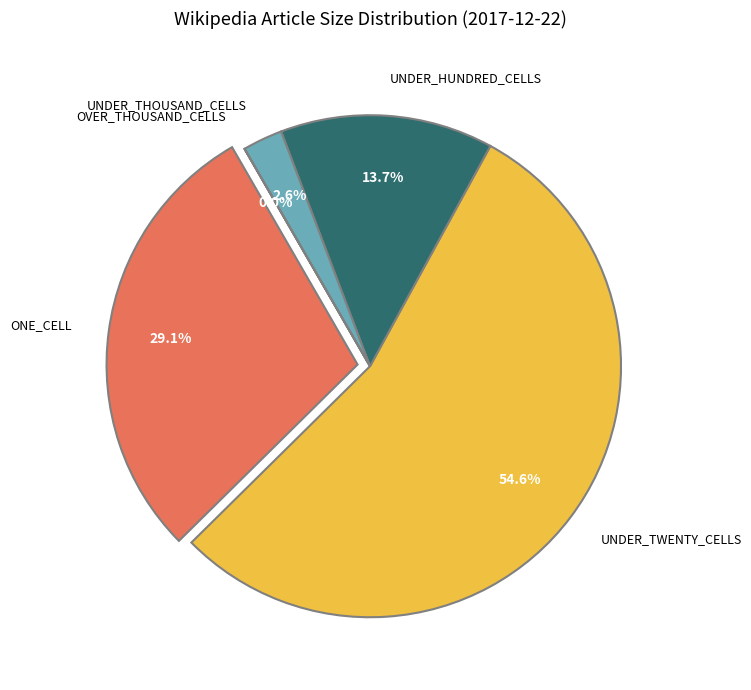

Count the number of slices in the pie.

5